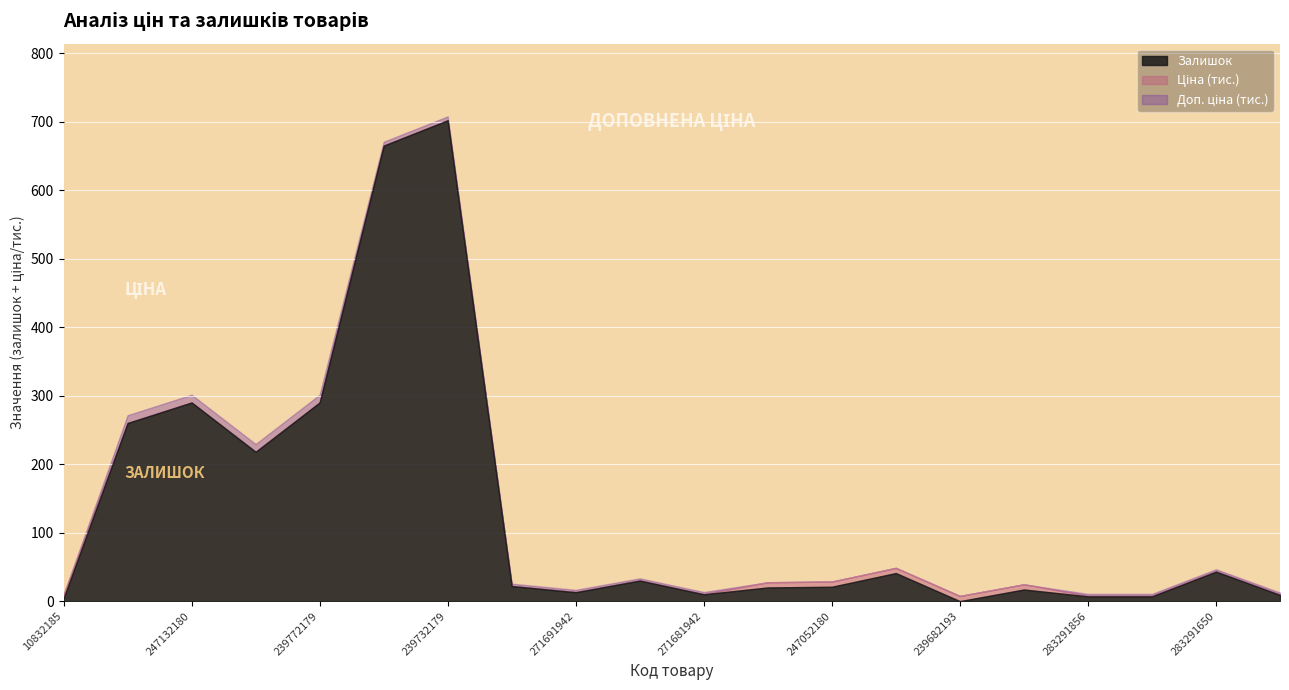

Reading right to left, list all the values displayed in this chart.

Ціна: 283291055=895.9	283291650=895.9	283291651=895.9	283291856=895.9	239682179=7596.5	239682193=7596.5	239682195=7596.5	247052180=7596.5	247052181=7596.5	271681942=416.6	271681948=416.6	271691942=443.1	271691948=443.1	239732179=57.0	239732195=57.0	239772179=114.1	239772195=114.1	247132180=114.1	247132181=114.1	10832185=5673.8
Доп. ціна: 283291055=3583.6	283291650=3583.6	283291651=3583.6	283291856=3583.6	239682179=7596.5	239682193=7596.5	239682195=7596.5	247052180=7596.5	247052181=7596.5	271681942=3332.5	271681948=3332.5	271691942=3545.0	271691948=3545.0	239732179=5705.0	239732195=5705.0	239772179=11410.0	239772195=11410.0	247132180=11410.0	247132181=11410.0	10832185=5673.8
Залишок: 283291055=9.0	283291650=43.0	283291651=7.0	283291856=7.0	239682179=17.0	239682193=0.0	239682195=41.0	247052180=21.0	247052181=20.0	271681942=10.0	271681948=30.0	271691942=13.0	271691948=22.0	239732179=702.0	239732195=665.0	239772179=290.0	239772195=218.0	247132180=290.0	247132181=260.0	10832185=4.0